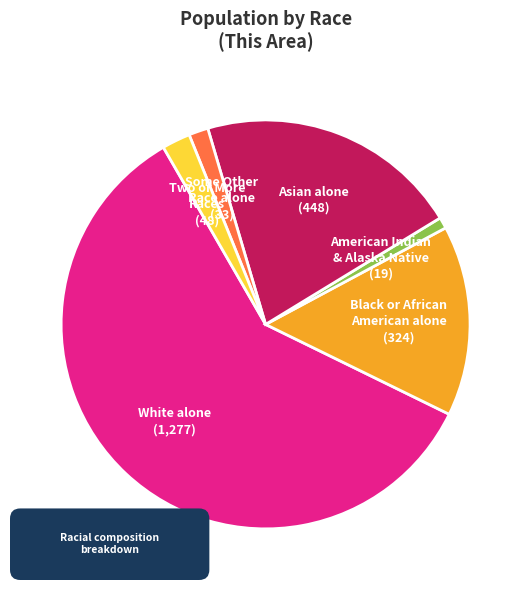

True or false: Two or More Races accounts for 11% of the total.

False